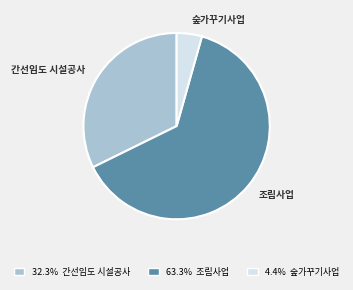

Is the sum of 숲가꾸기사업 and 조림사업 greater than half?

Yes